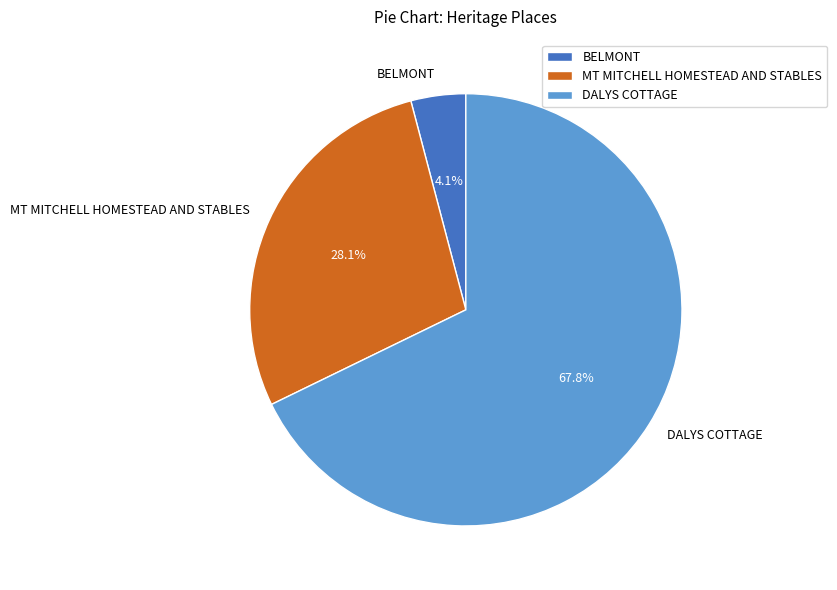

To the nearest percent, what portion does BELMONT represent?

4%